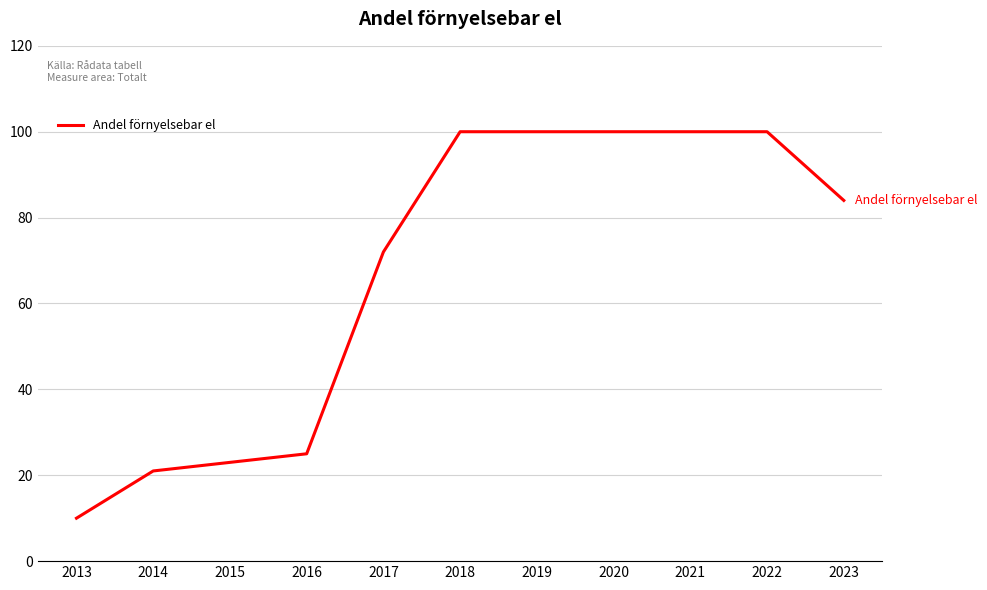

What is the smallest value displayed?

10